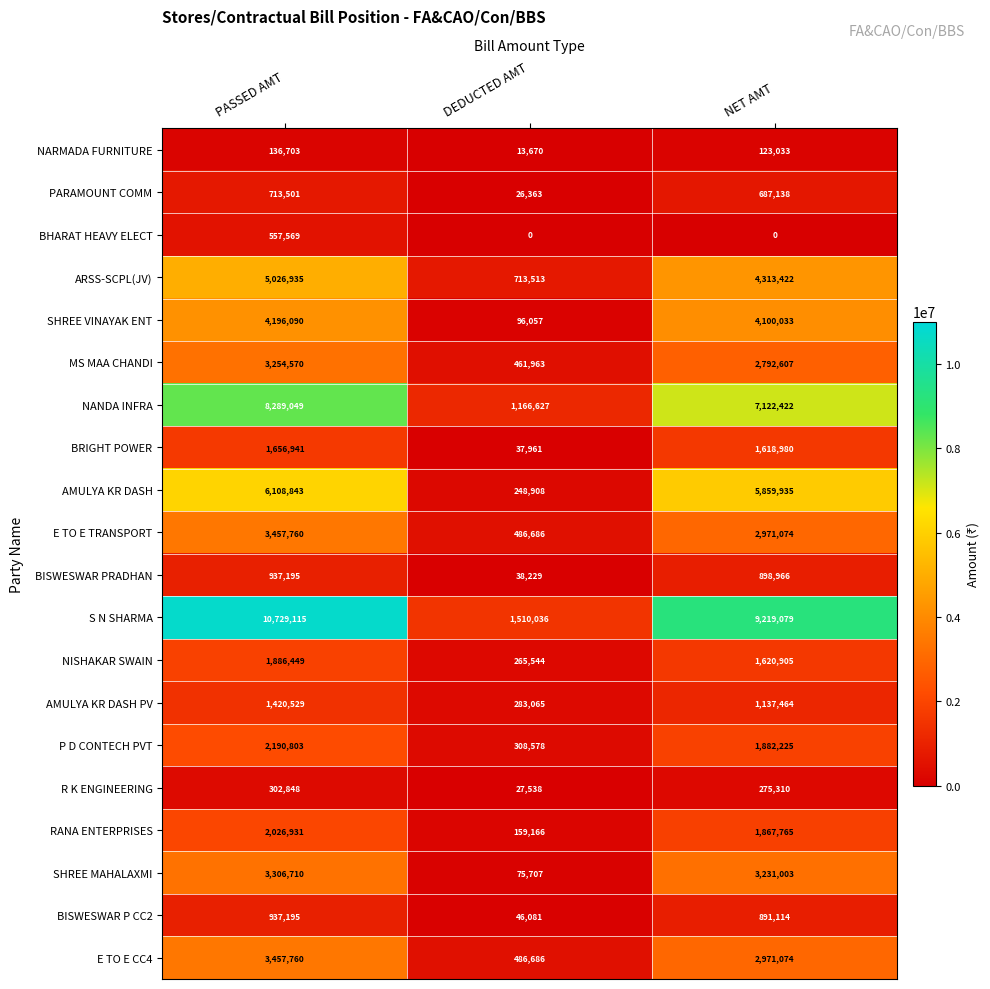

What value does the NARMADA FURNITURE series have at PASSED AMT, to the nearest 10?

136700